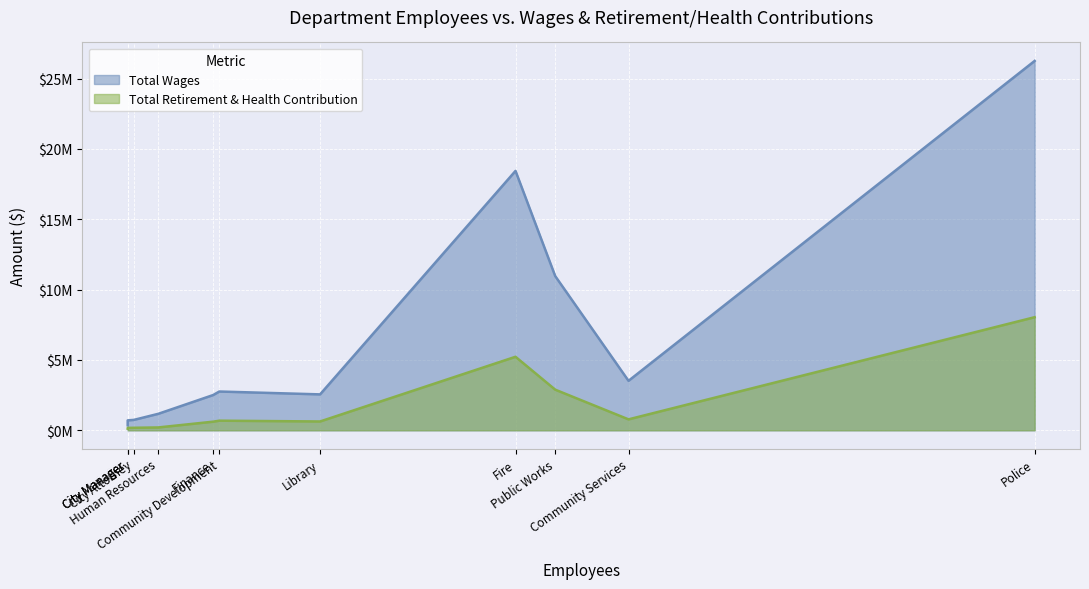

True or false: Total Wages and Total Retirement & Health Contribution cross at least once.

False